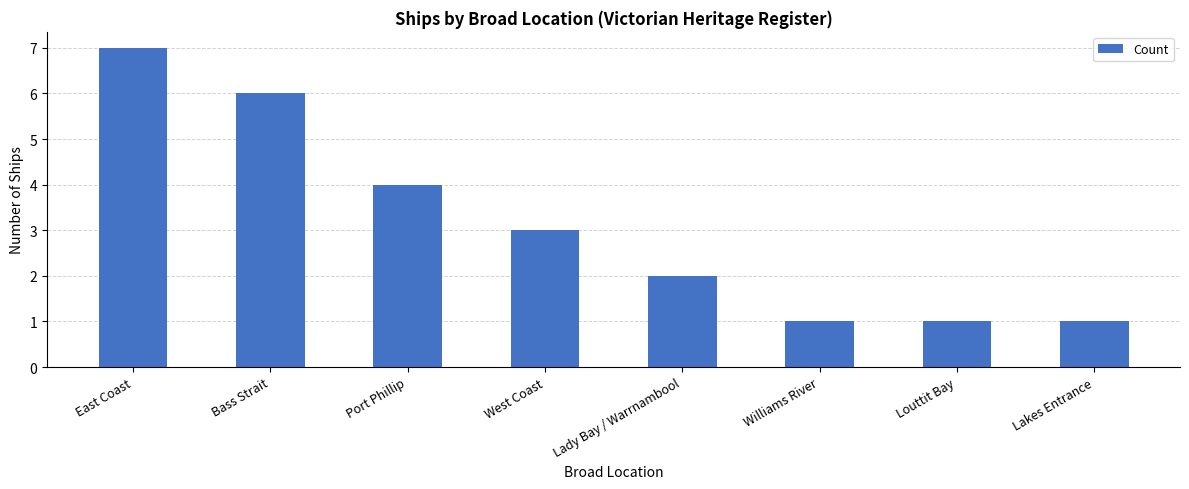

Between Louttit Bay and Lady Bay / Warrnambool, which is larger?

Lady Bay / Warrnambool